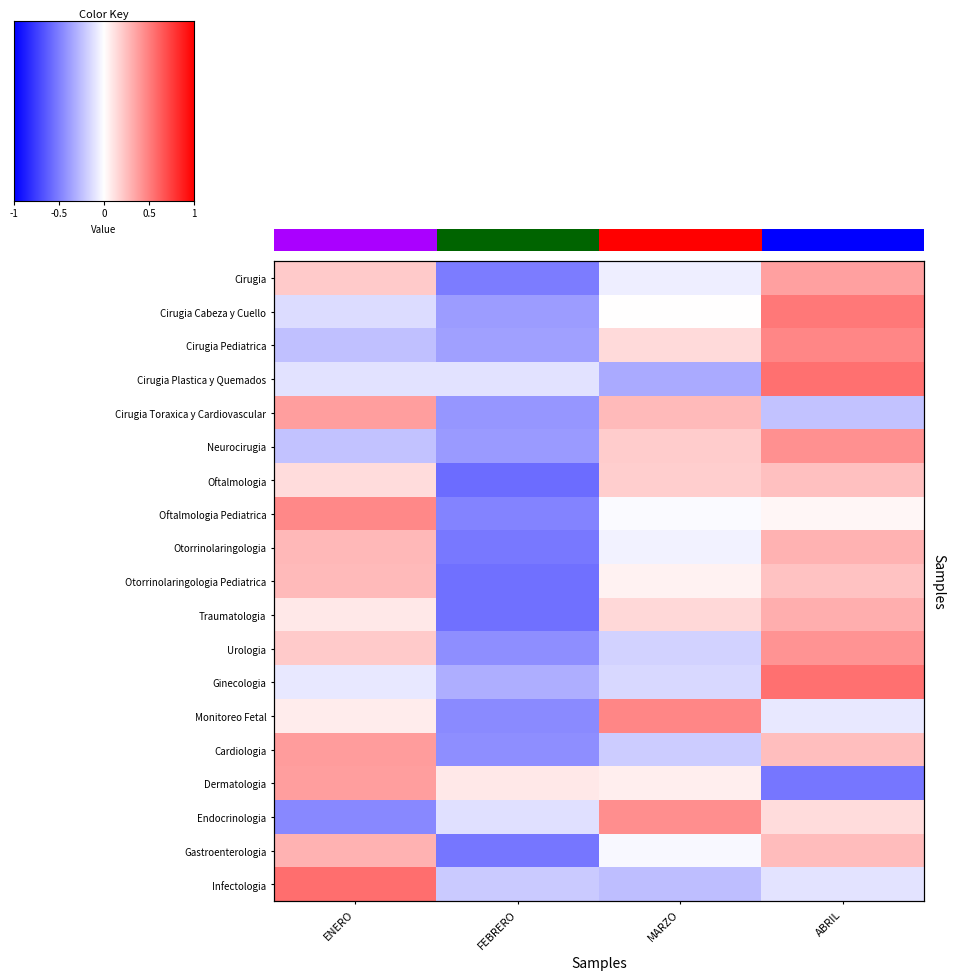

What is the maximum value shown in the chart?

0.6